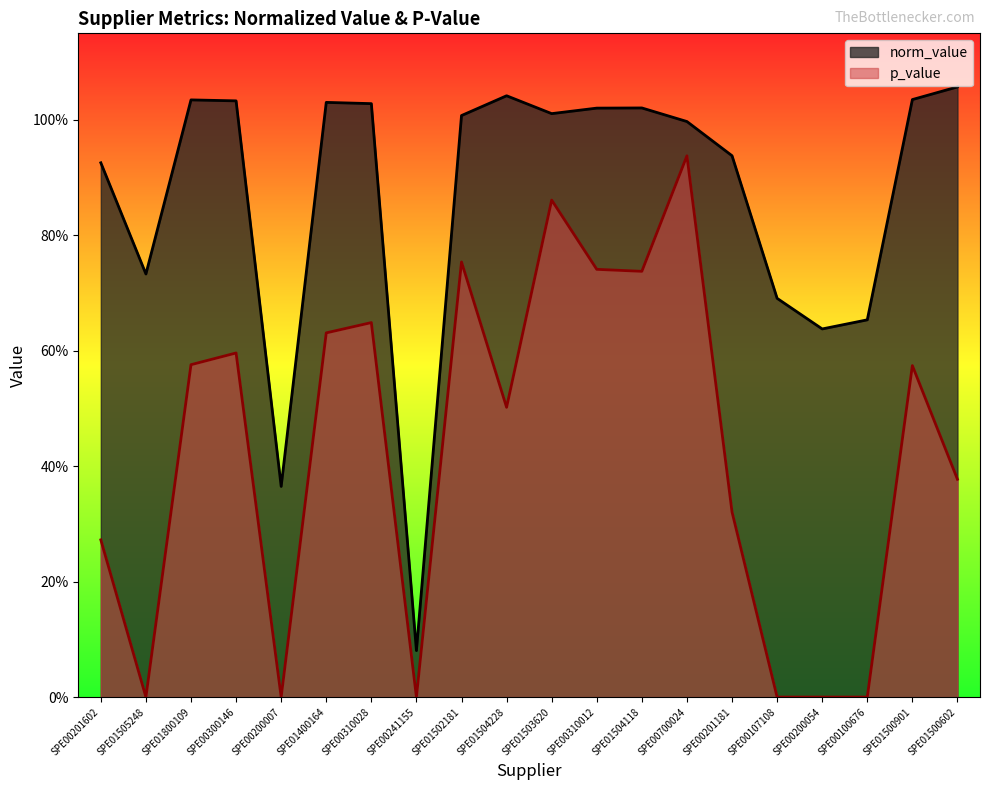

Reading left to right, list all the values displayed in this chart.

norm_value: SPE00201602=0.9	SPE01505248=0.7	SPE01800109=1.0	SPE00300146=1.0	SPE00200007=0.4	SPE01400164=1.0	SPE00310028=1.0	SPE00241155=0.1	SPE01502181=1.0	SPE01504228=1.0	SPE01503620=1.0	SPE00310012=1.0	SPE01504118=1.0	SPE00700024=1.0	SPE00201181=0.9	SPE00107108=0.7	SPE00200054=0.6	SPE00100676=0.7	SPE01500901=1.0	SPE01500602=1.1
p_value: SPE00201602=0.3	SPE01505248=0.0	SPE01800109=0.6	SPE00300146=0.6	SPE00200007=0.0	SPE01400164=0.6	SPE00310028=0.6	SPE00241155=0.0	SPE01502181=0.8	SPE01504228=0.5	SPE01503620=0.9	SPE00310012=0.7	SPE01504118=0.7	SPE00700024=0.9	SPE00201181=0.3	SPE00107108=0.0	SPE00200054=0.0	SPE00100676=0.0	SPE01500901=0.6	SPE01500602=0.4